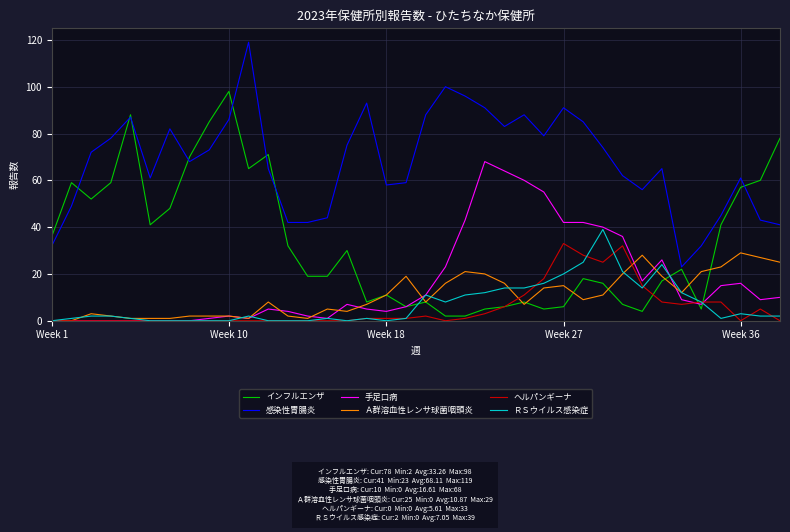

What is the greatest value displayed?

119